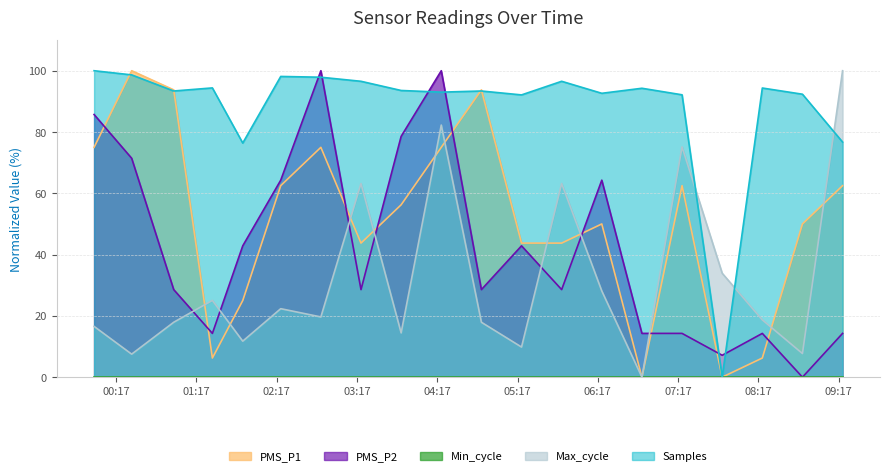

At which category does the chart reach its minimum across all series?

2022/06/22 06:50:00